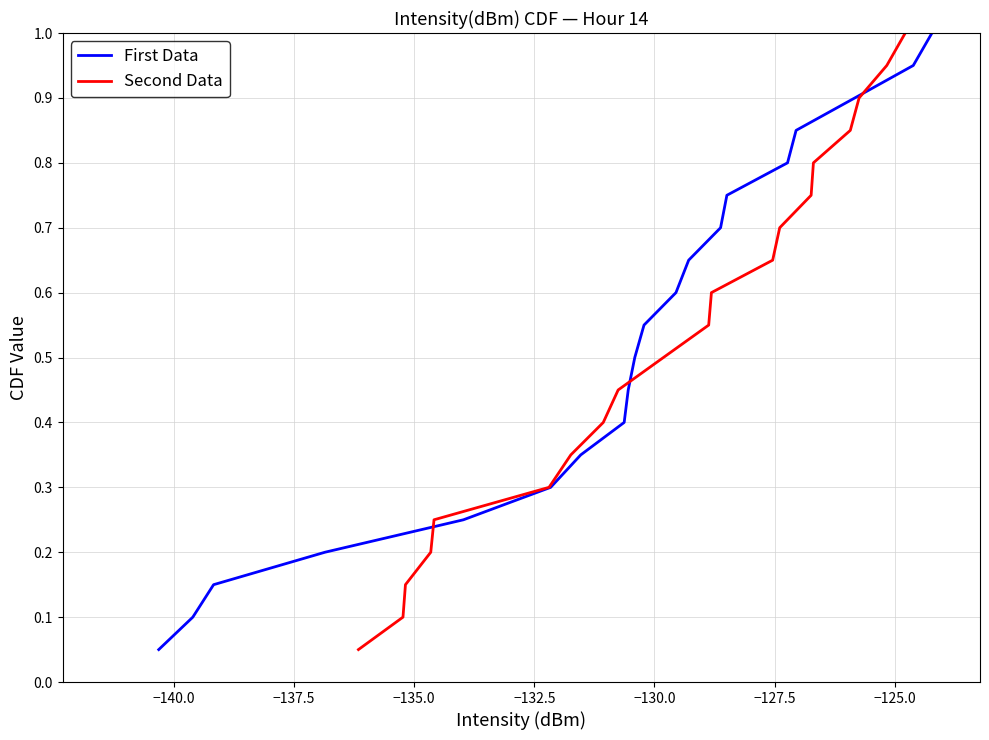

What is the highest value of the First Data series?

1.0